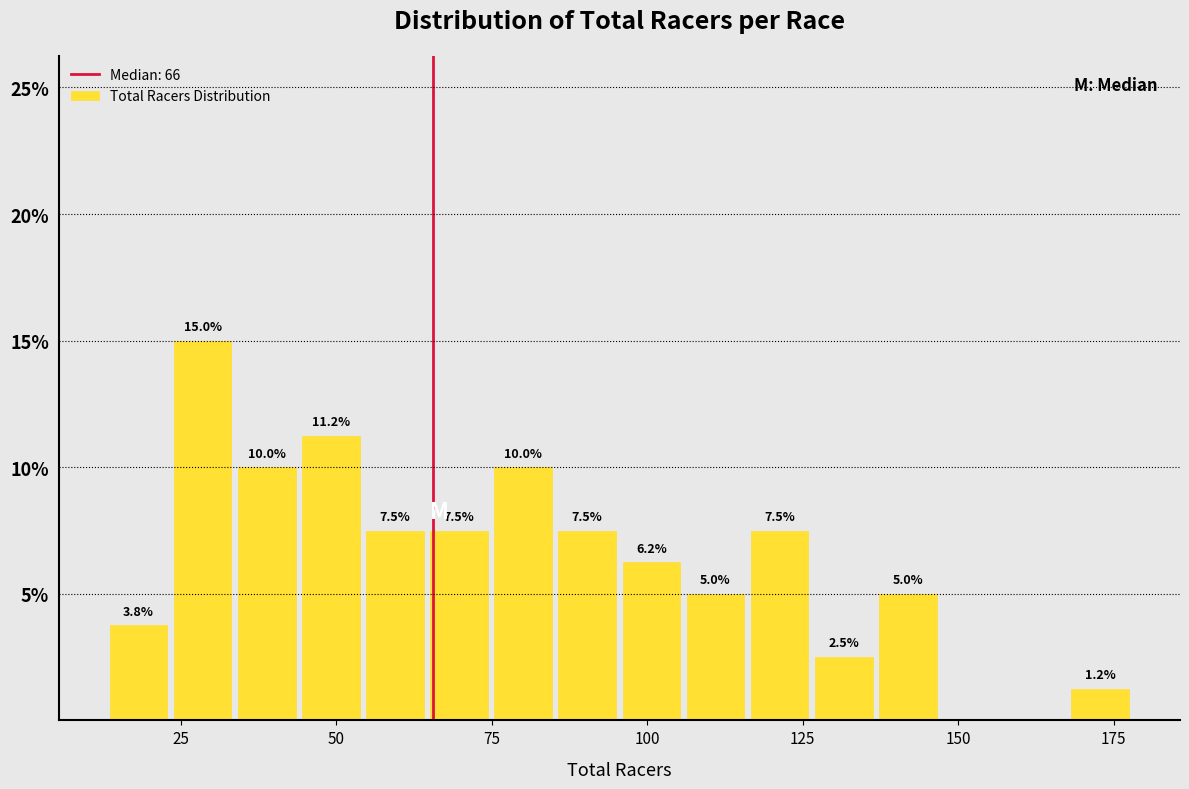

Read against the x-axis, roughly where is the centre of the tallest bar?

30